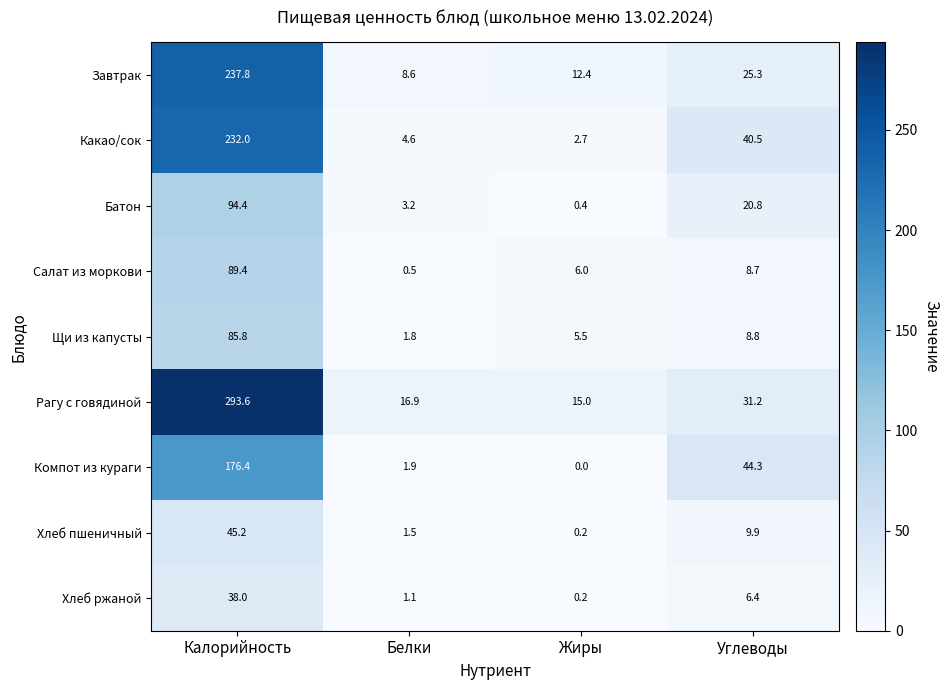

At how many categories does at least one series exceed 50?

1